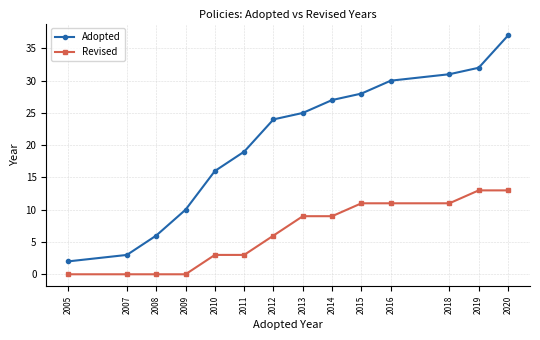

The value of Revised at 2020 is 13. True or false?

True